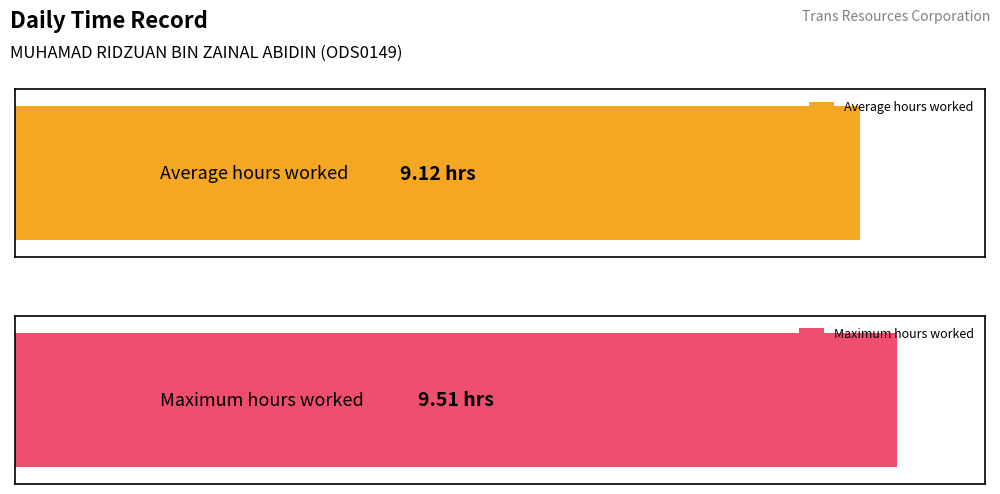

Is it true that the value at 11-Tue is 16.2?

False